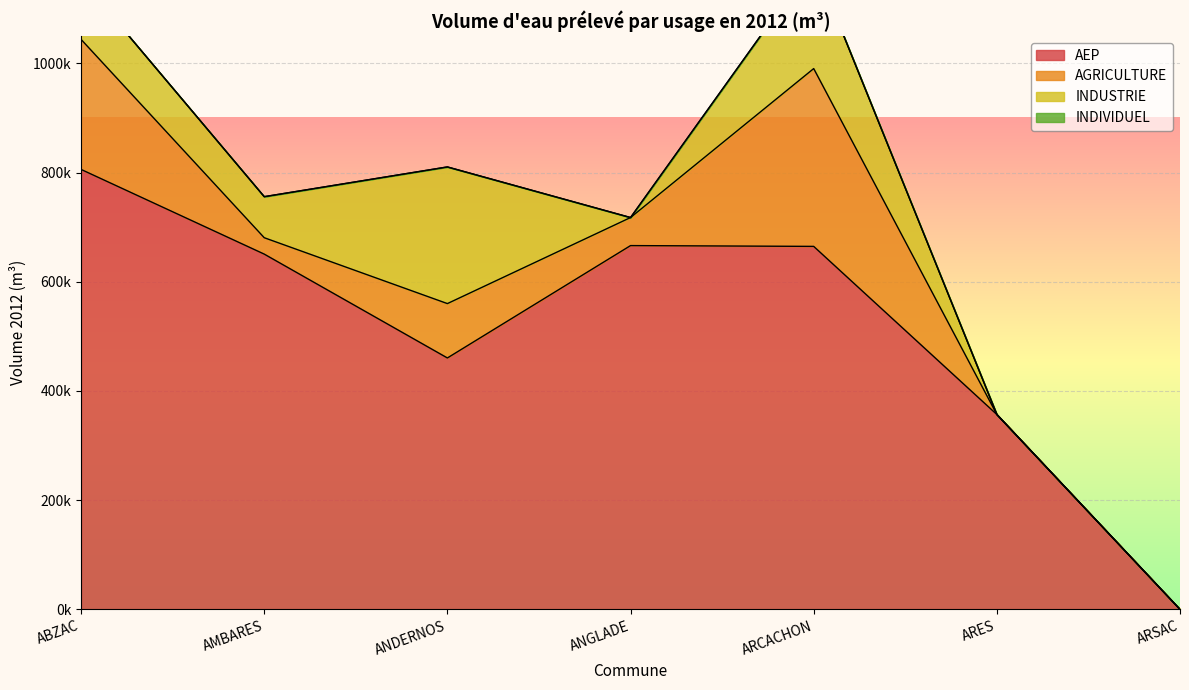

Rank the categories by INDUSTRIE value from lowest to highest.

ANGLADE, ARES, ARSAC, AMBARES, ABZAC, ARCACHON, ANDERNOS